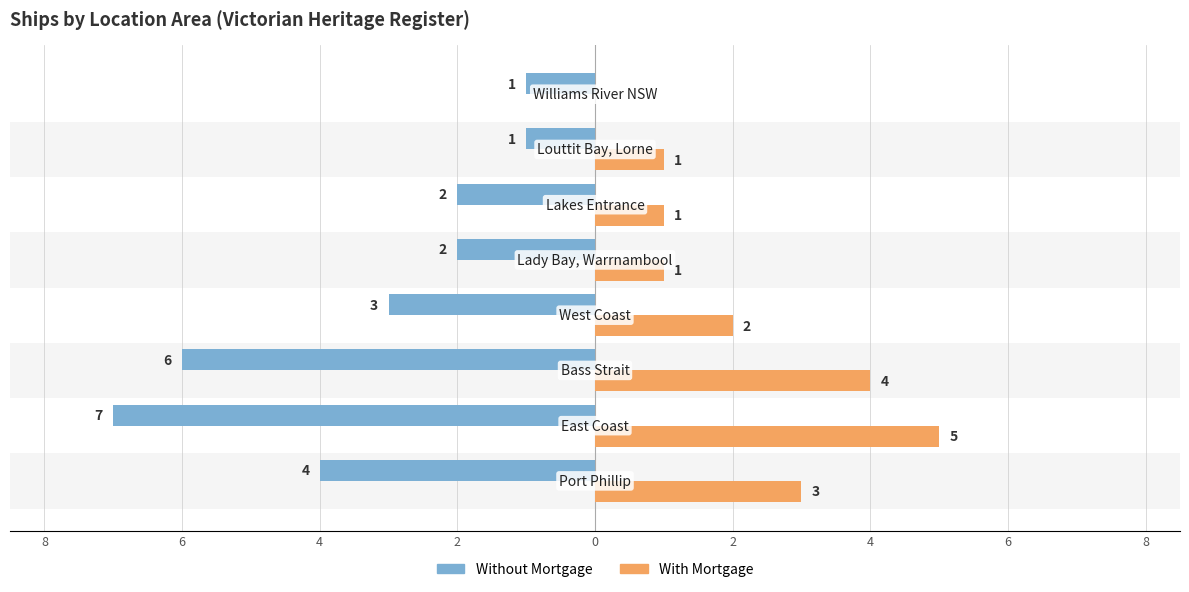

At how many categories does at least one series exceed -3?

8